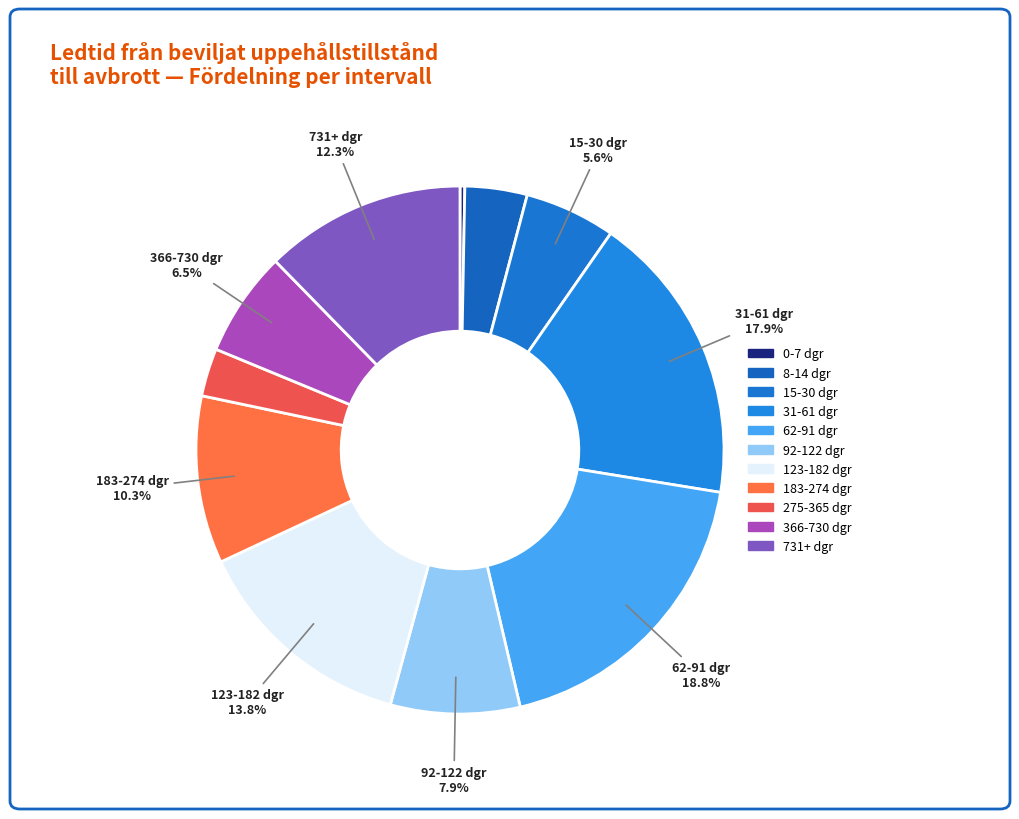

How many slices are in this pie chart?

11